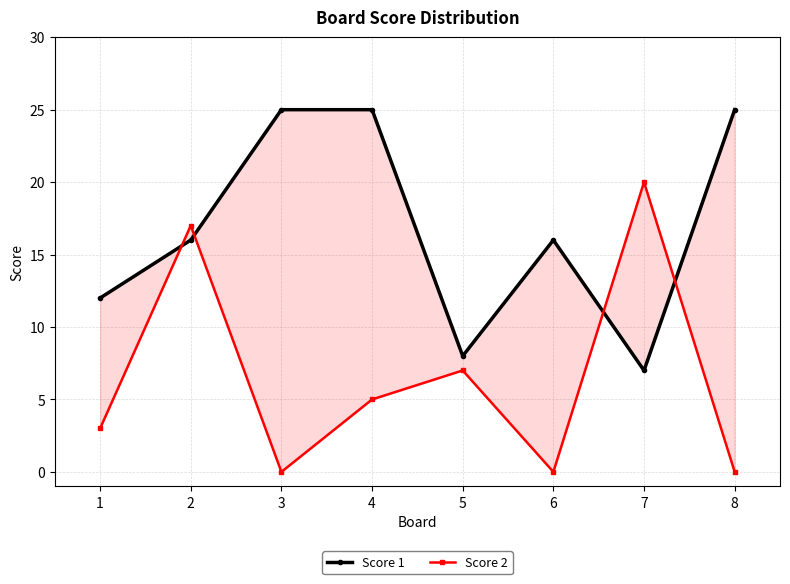

Reading right to left, list all the values displayed in this chart.

Score 1: 25	7	16	8	25	25	16	12
Score 2: 0	20	0	7	5	0	17	3